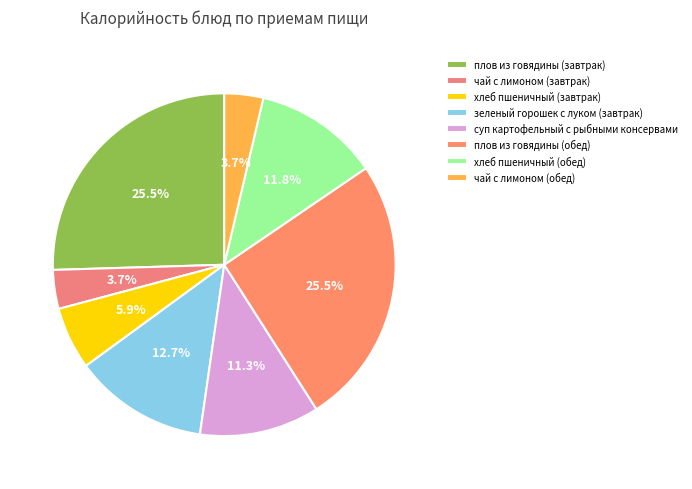

Which category has the smallest portion of the pie?

чай с лимоном (завтрак)